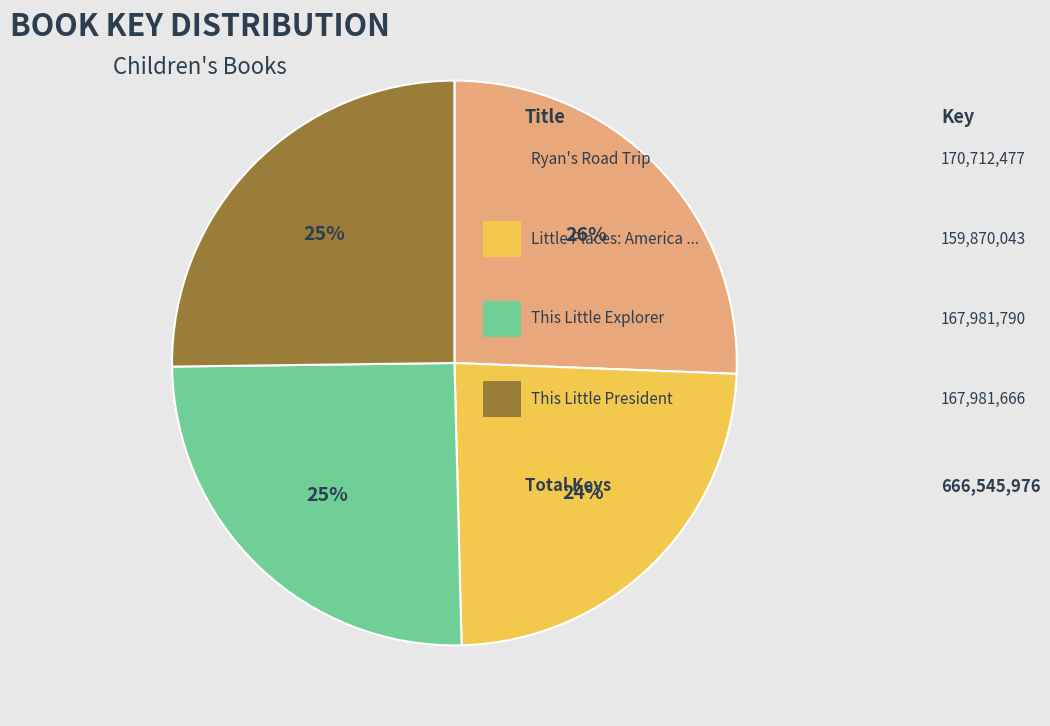

Count the number of slices in the pie.

4